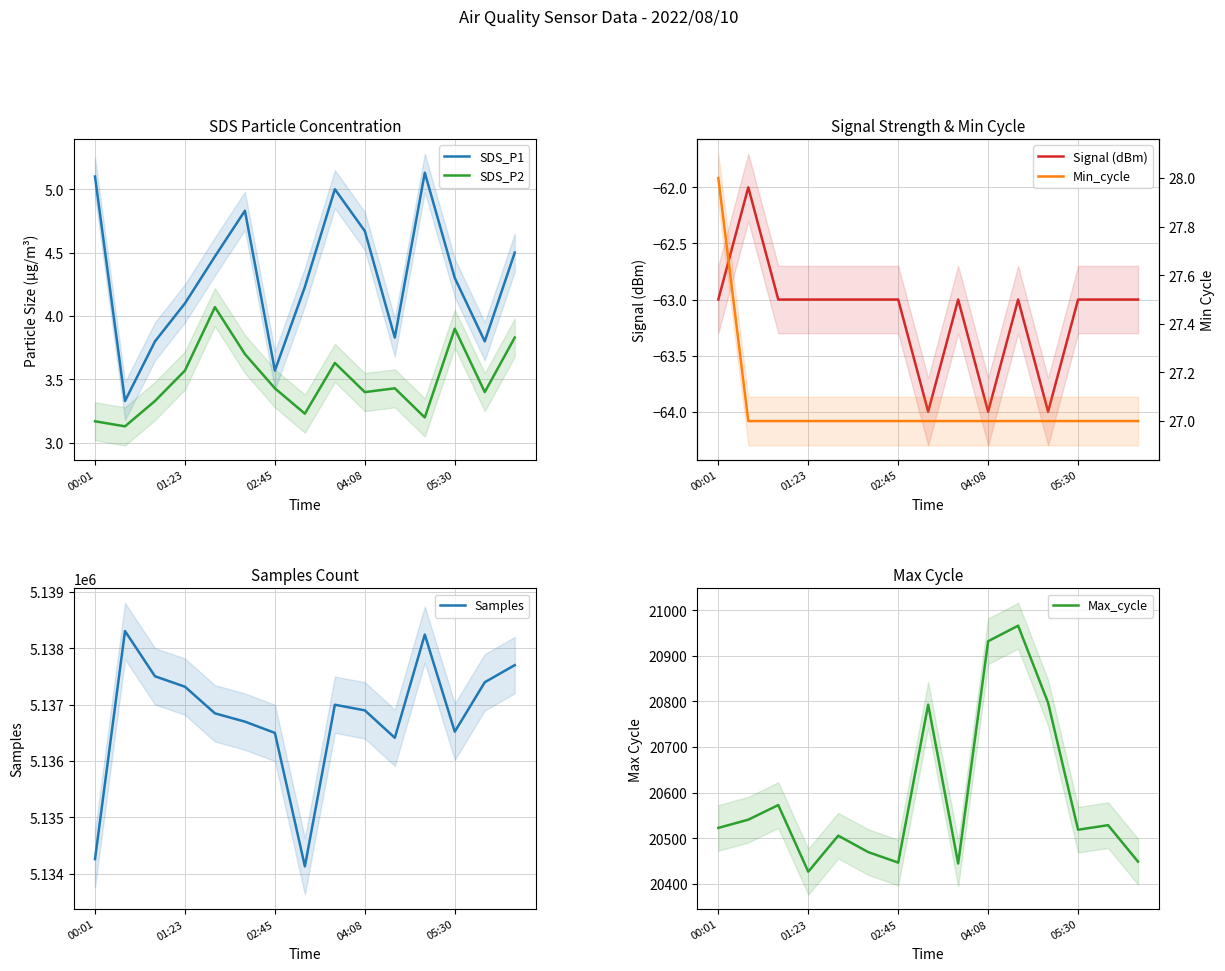

Is it true that SDS_P1 equals 6.7 at 05:30?

False